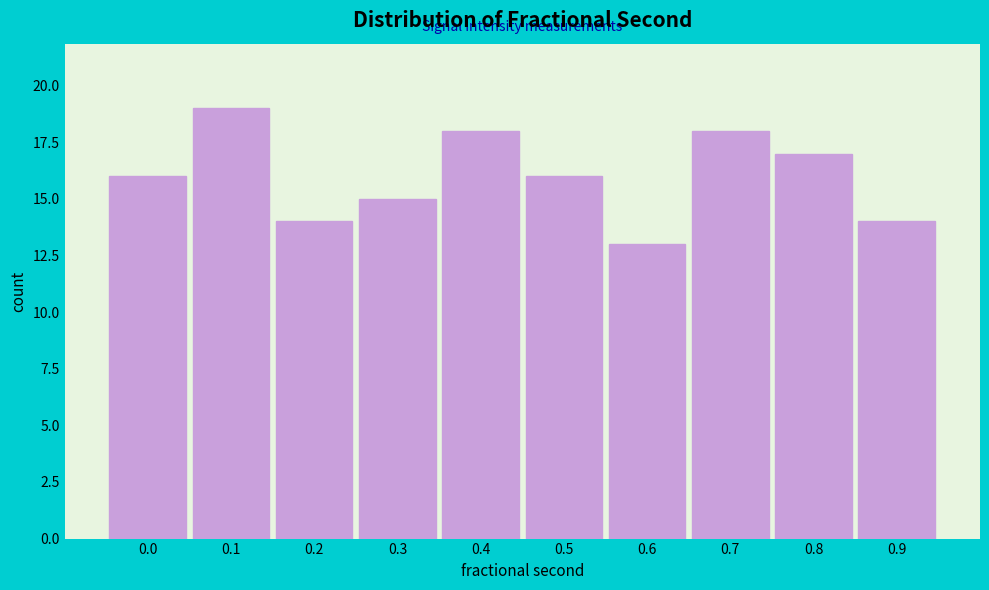

Reading left to right, transcribe all the data shown in this chart.

0.0=16	0.1=19	0.2=14	0.3=15	0.4=18	0.5=16	0.6=13	0.7=18	0.8=17	0.9=14